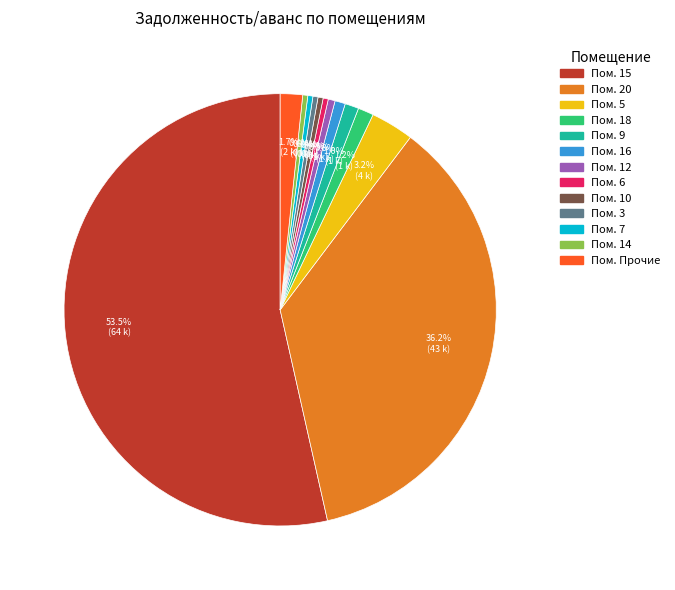

Is there any slice that represents more than half of the pie?

Yes